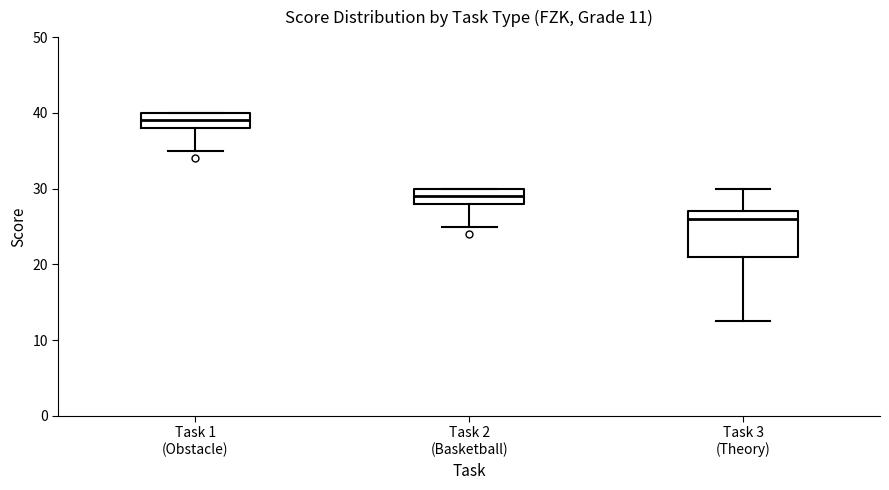

Which box is the tallest, from its lower edge to its upper edge?

Task 3 (Theory)